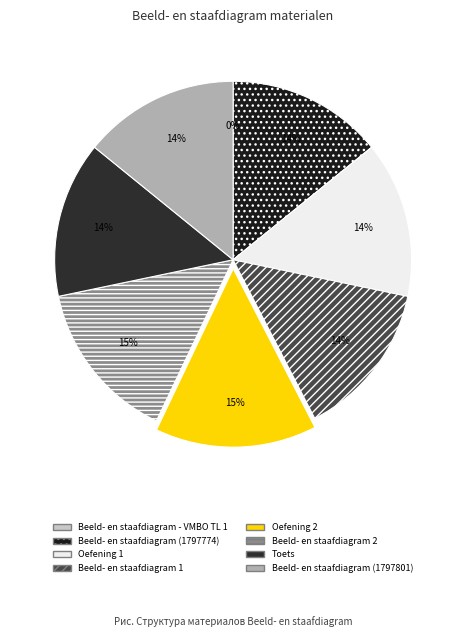

What is the change in value from Beeld- en staafdiagram - VMBO TL 1 to Oefening 1?

+1797775